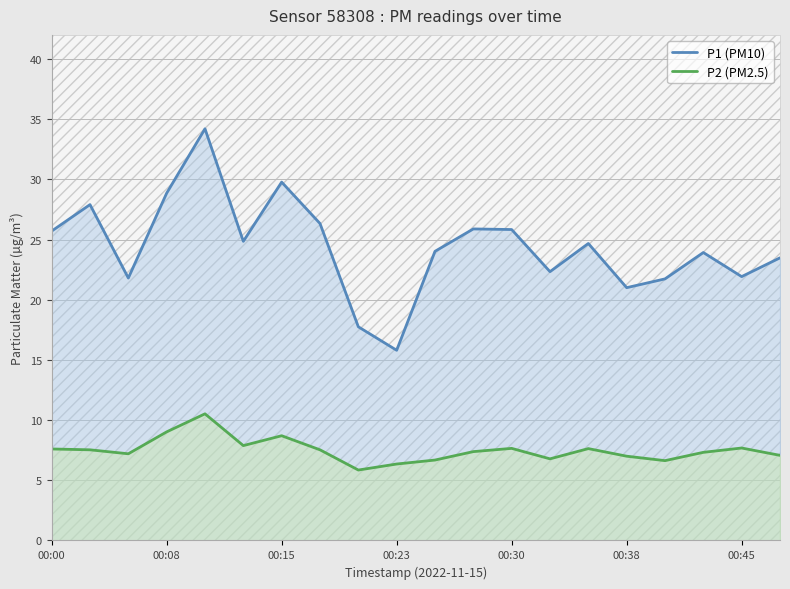

How many data points in P2 (PM2.5) are less than 7?

5